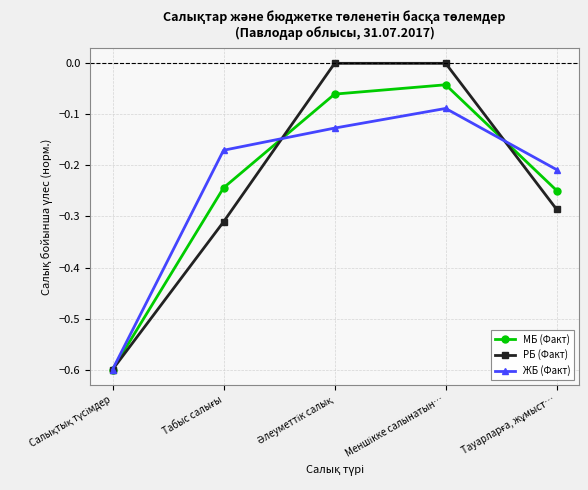

Which series has the largest range (max minus min)?

РБ (Факт)